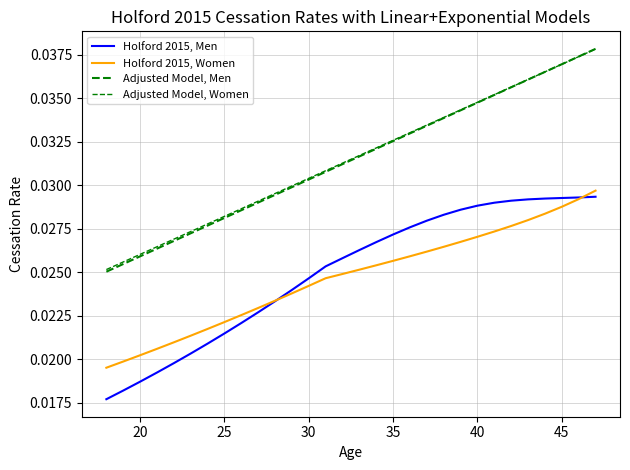

Is this an area chart (filled region under the line)?

No